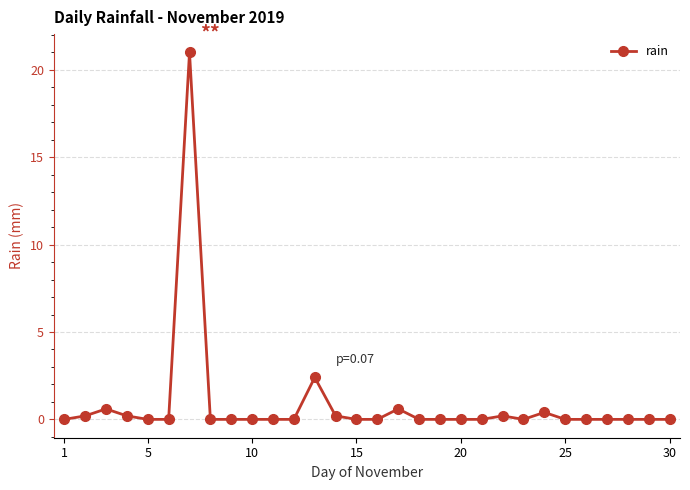

What is the greatest value displayed?

21.0